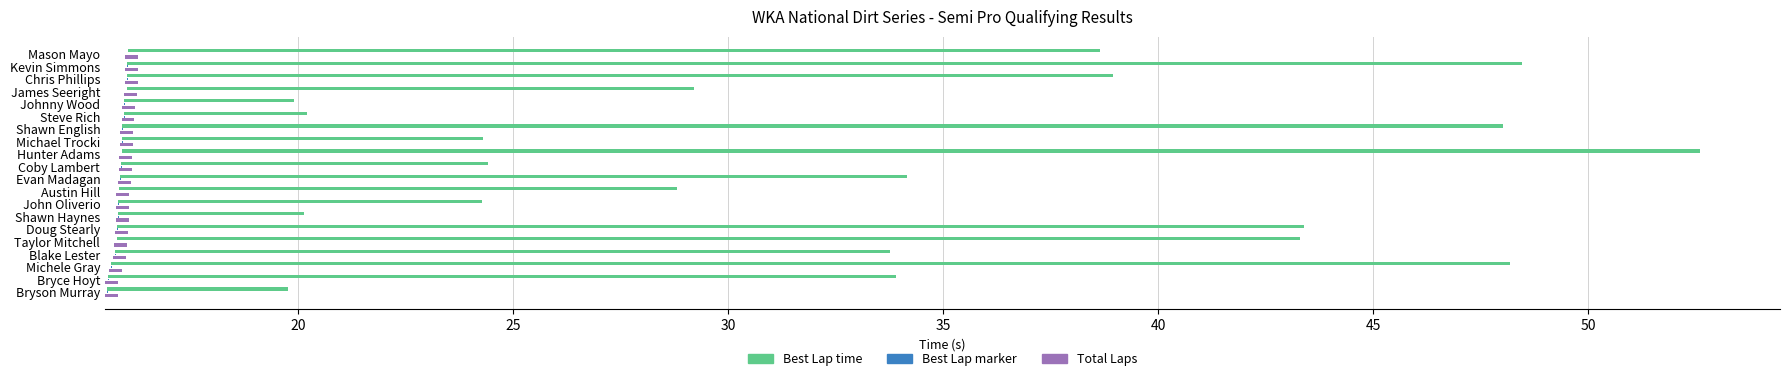

The Best Lap time series shows 61.2 at Hunter Adams. True or false?

False